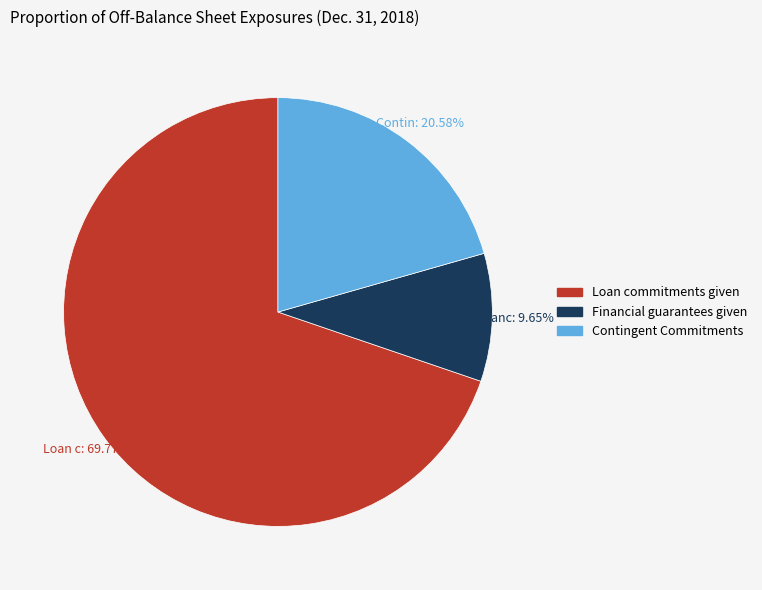

Rank the categories by value from lowest to highest.

Financial guarantees given, Contingent Commitments, Loan commitments given